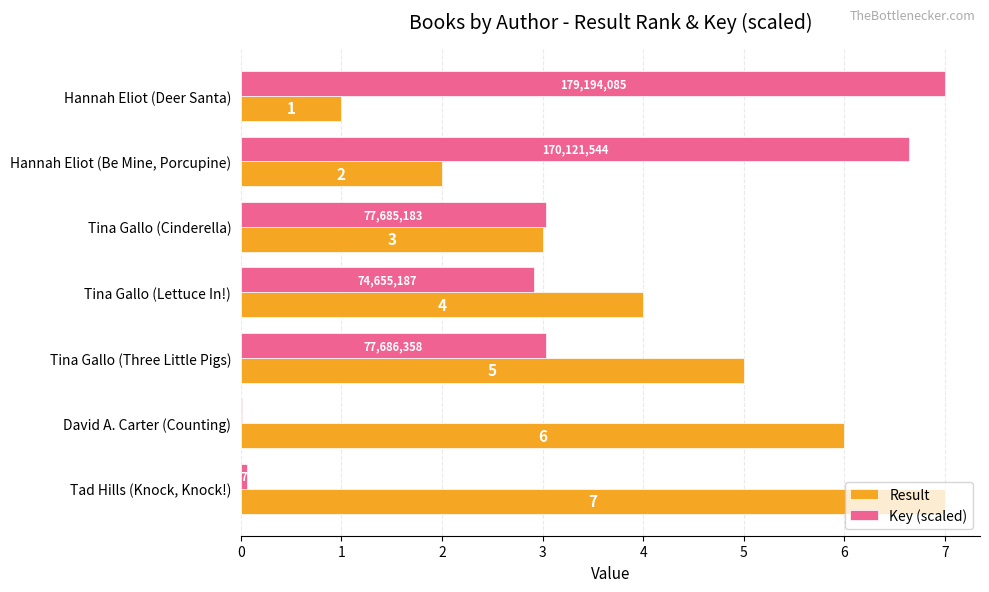

The value of Result at Hannah Eliot (Be Mine, Porcupine) is 2.0. True or false?

True